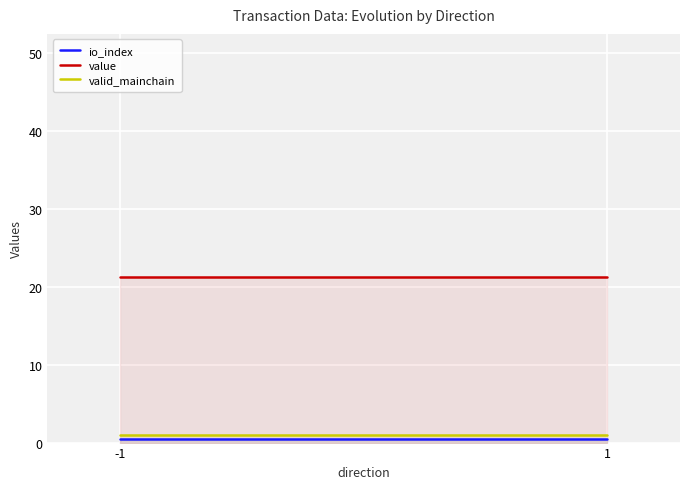

Between -1 and 1, which series saw the biggest shift?

io_index